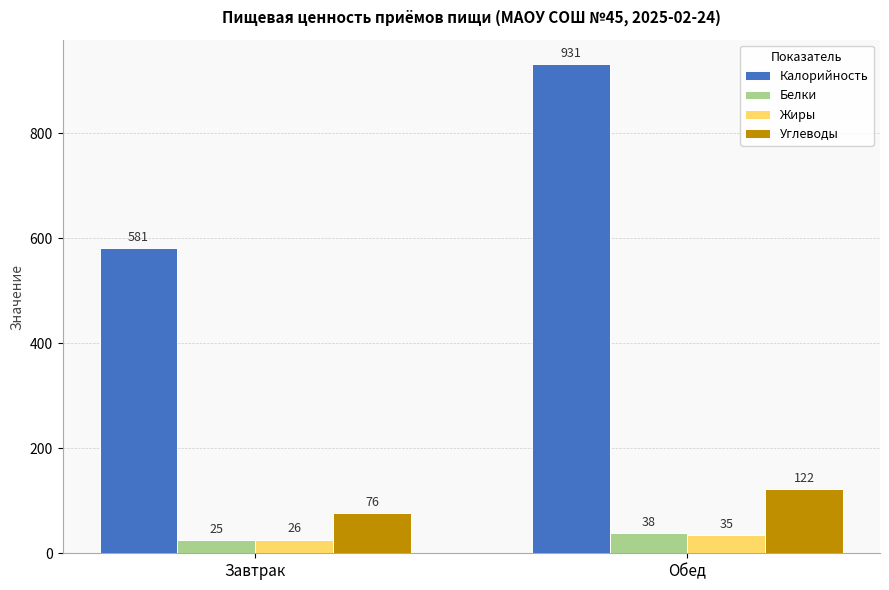

The Белки series shows 25 at Завтрак. True or false?

True